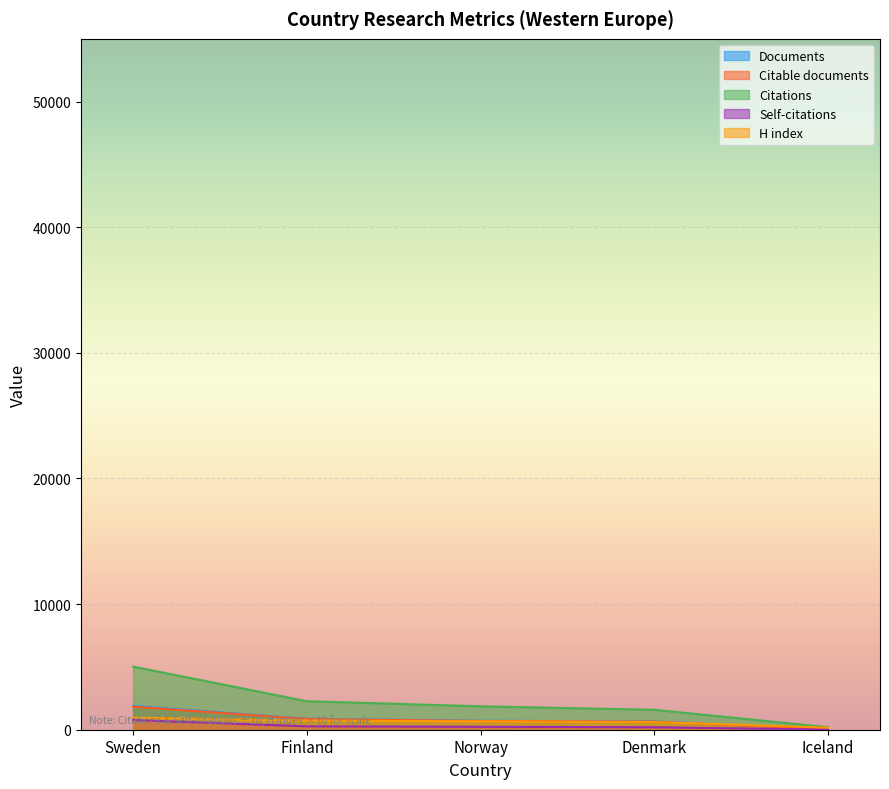

Read the Citations value at Sweden.

5022.0